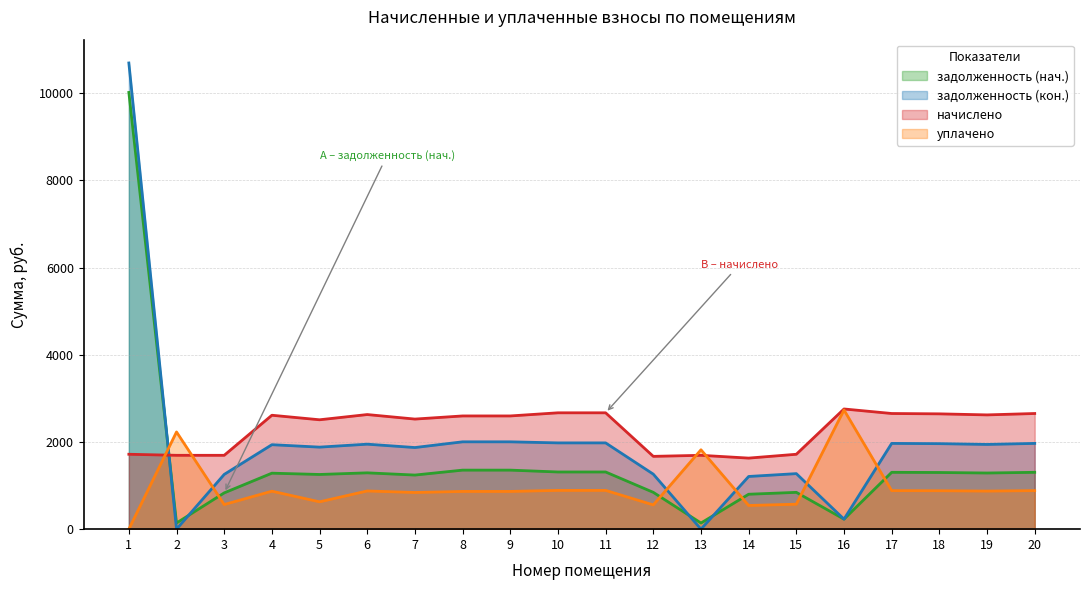

At which label is начислено closest to 2193?

5